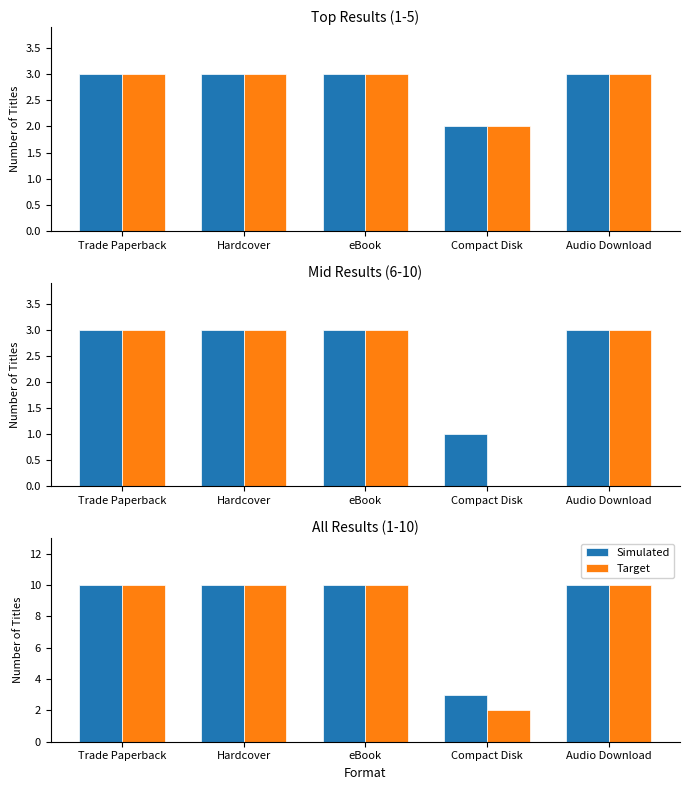

Is it true that Simulated equals 10 at Audio Download?

True